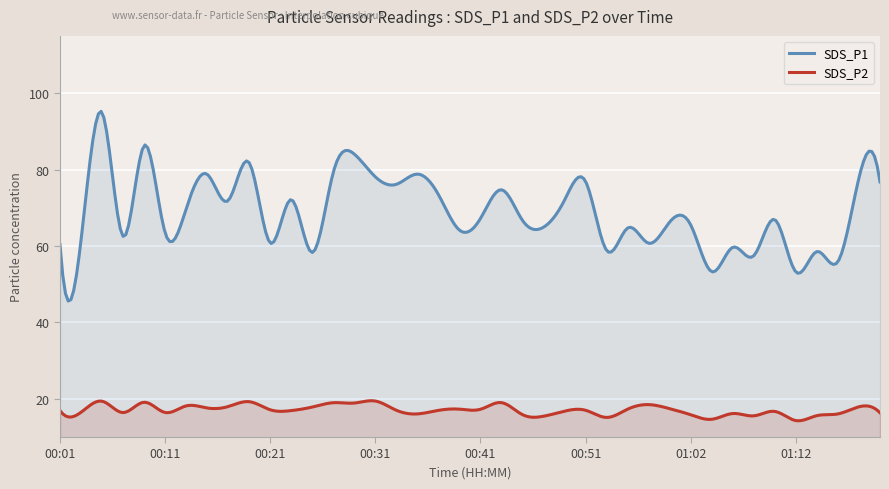

What is the sum of the SDS_P2 values at 00:39 and 01:12?

31.6